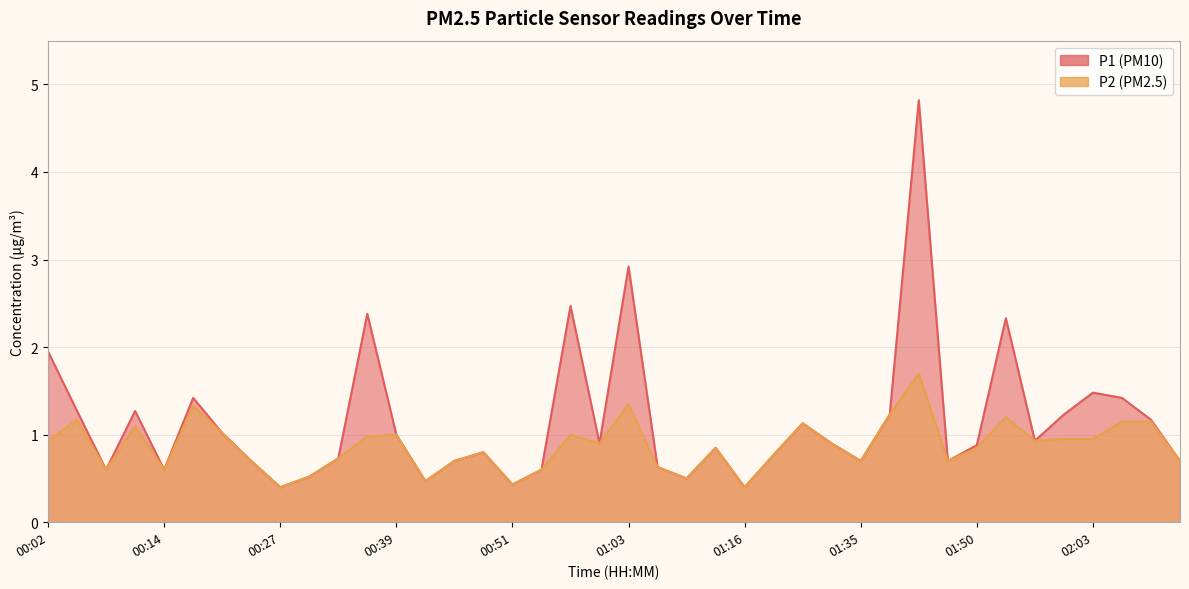

True or false: P1 and P2 intersect in this chart.

False